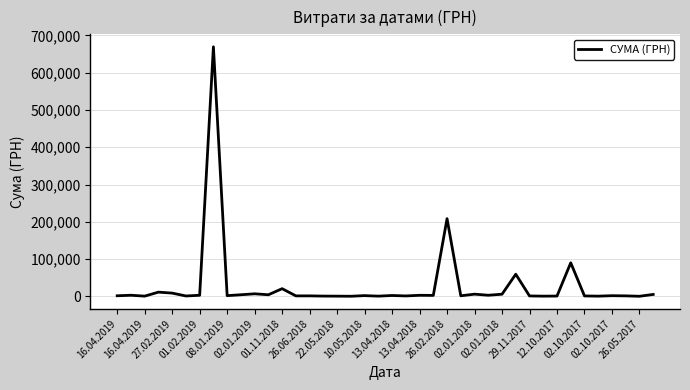

True or false: the data has more than 0 interior local peaks.

True